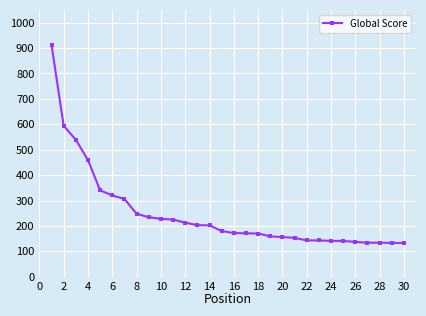

What is the value of the 2nd point from the left?

594